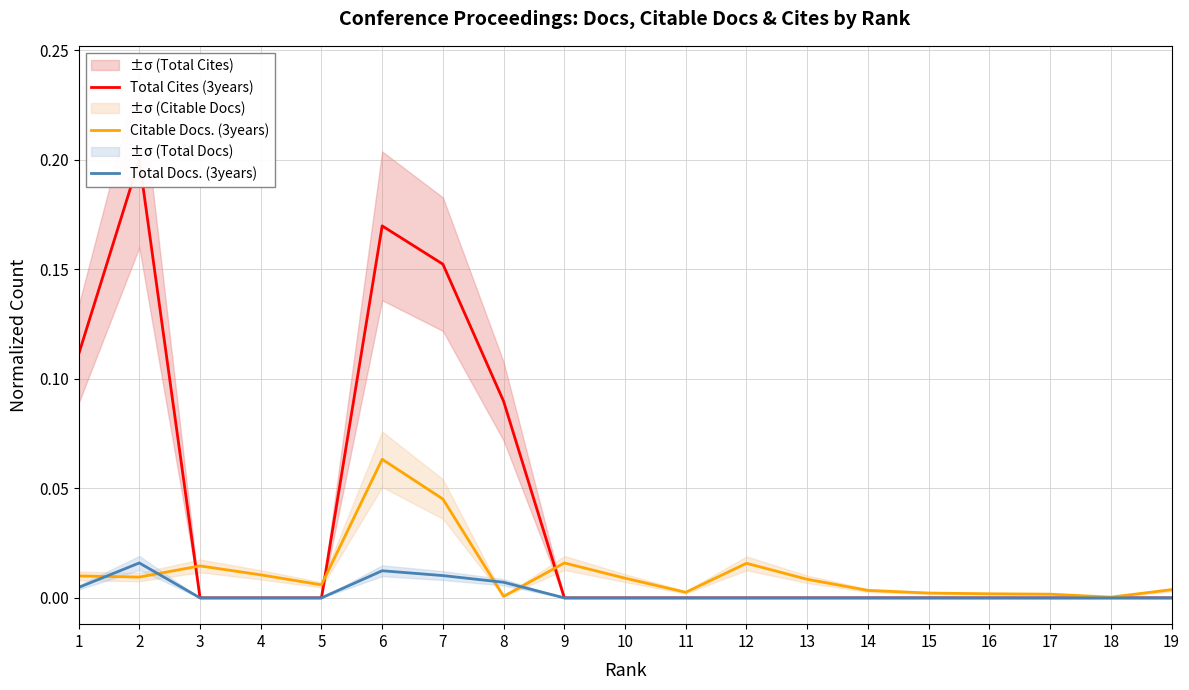

At which label is Total Cites (3years) closest to 0?

3